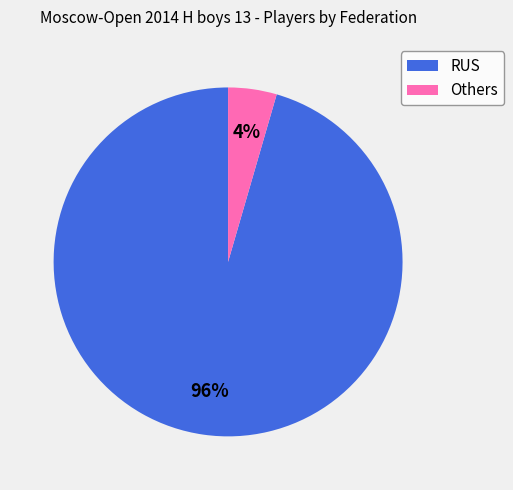

The Others slice represents 15% of the pie. True or false?

False